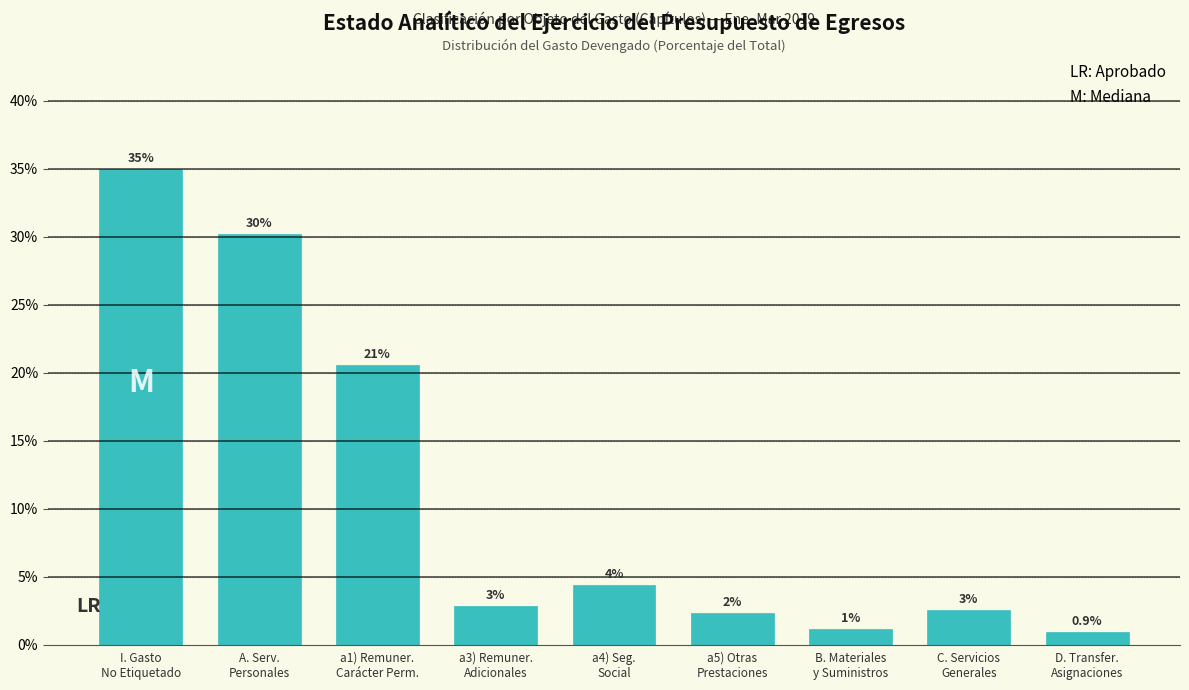

Are the bars horizontal?

No